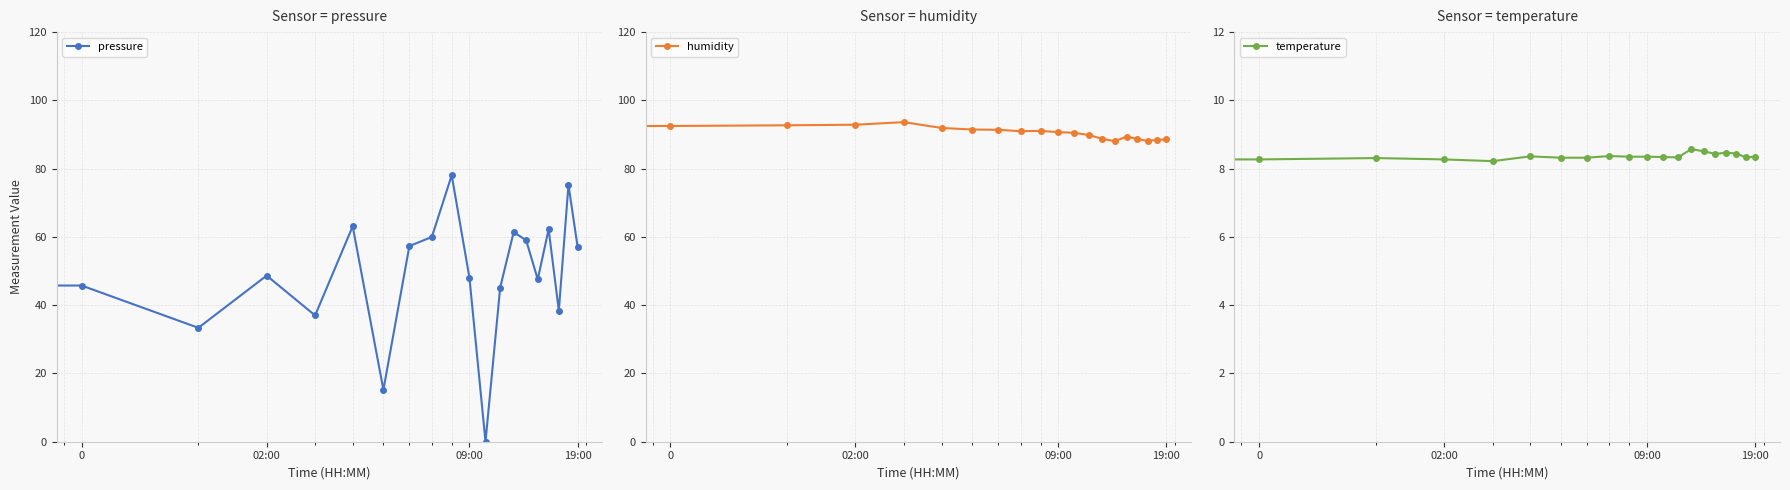

Which series ends up on top after the final intersection of pressure and temperature?

pressure